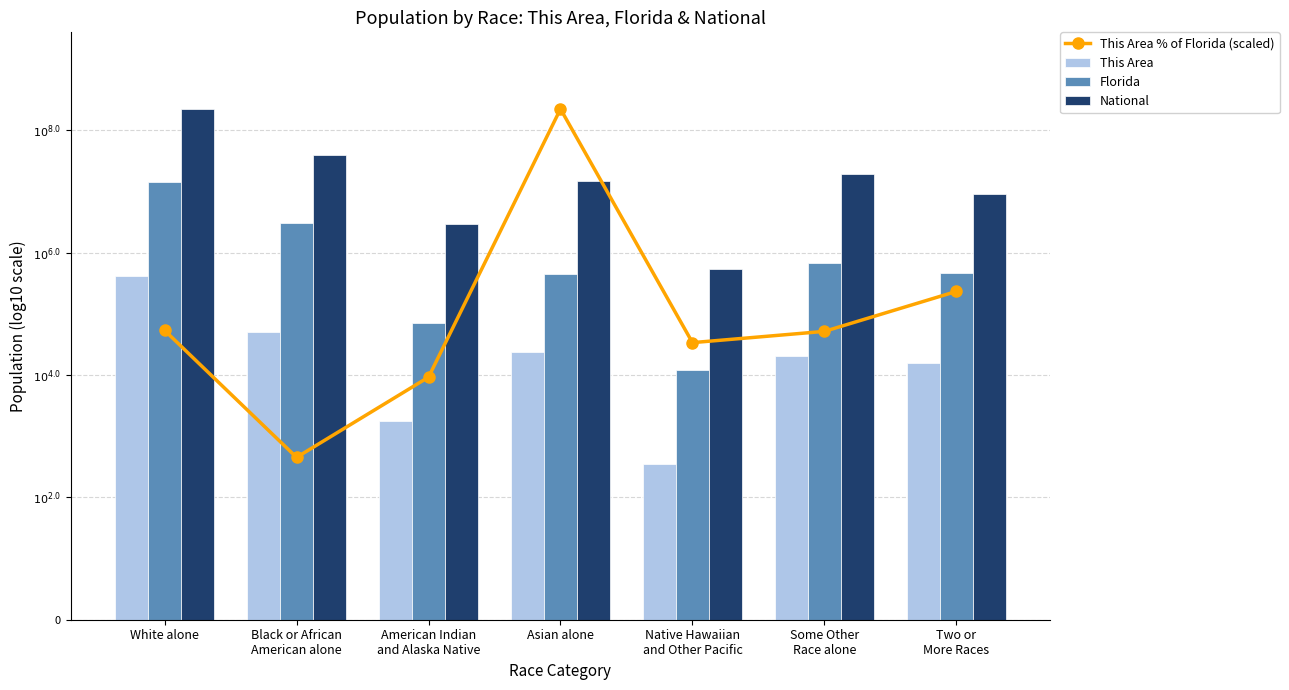

What is the difference between the maximum and minimum values in the National series?

2.6